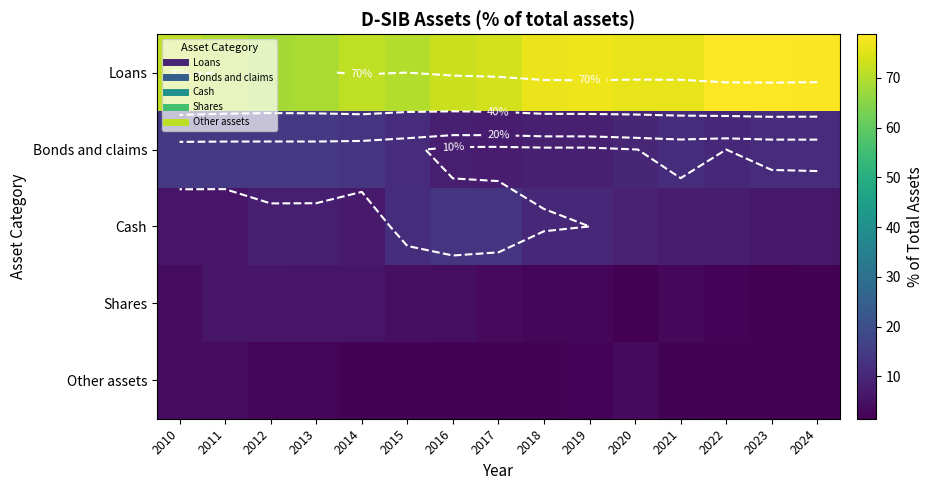

What is the difference between the highest and lowest values at 2024?

76.5